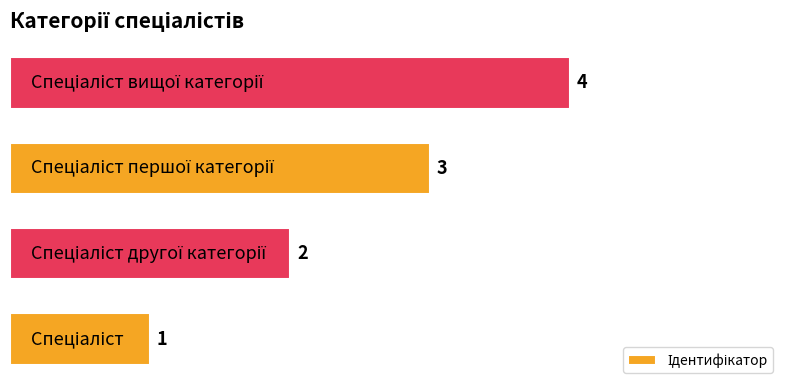

What is the sum of all values?

10